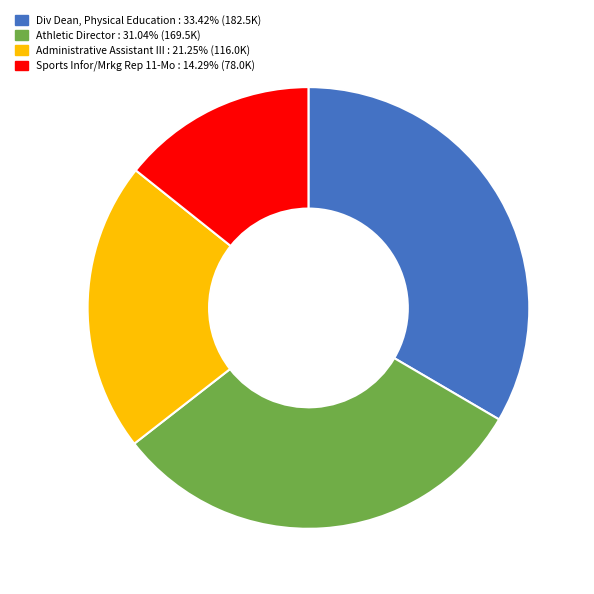

True or false: Div Dean, Physical Education accounts for 33% of the total.

True